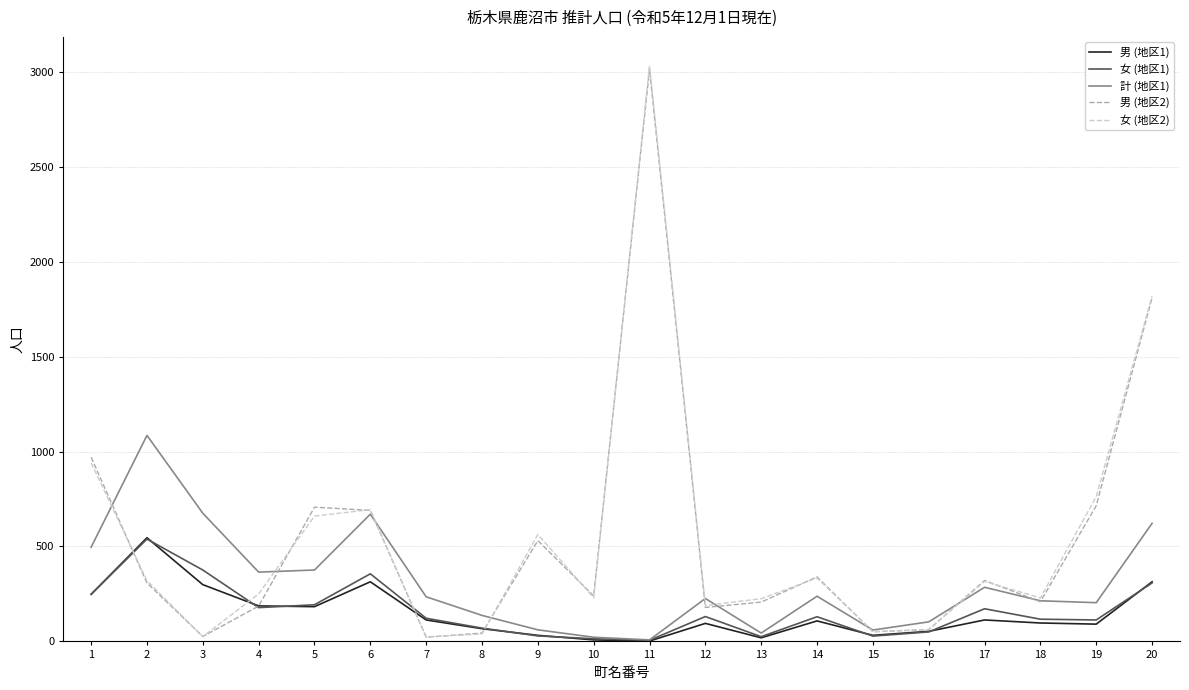

At which label is 男 (地区2) closest to 1518?

20